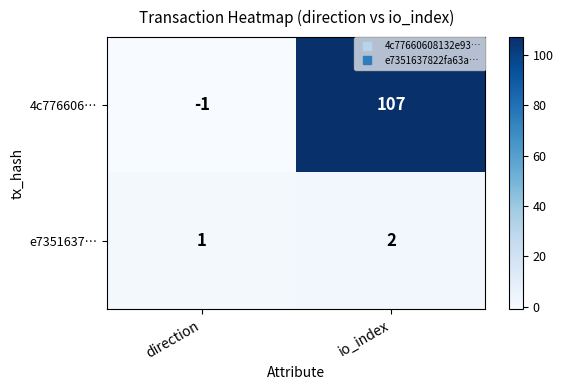

At which label is 4c776606… closest to 53?

direction